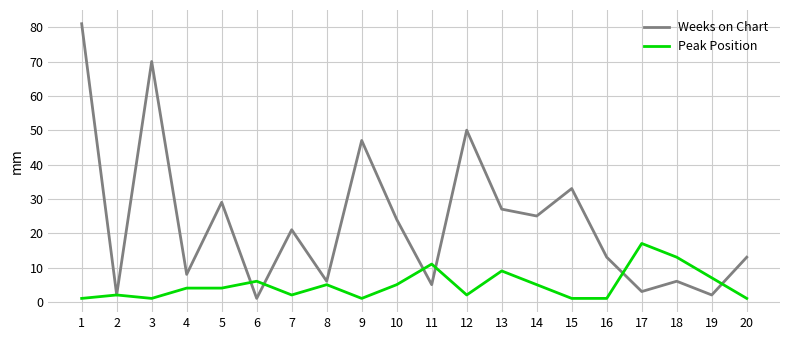

What are all the series names shown in the legend?

Weeks on Chart, Peak Position